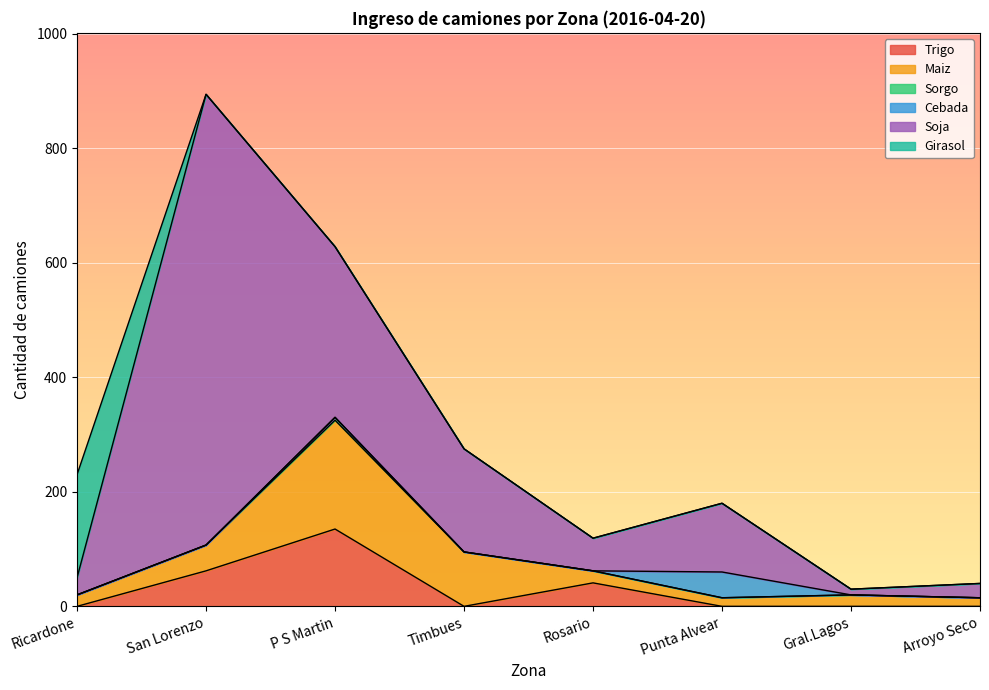

Which series changed the most between Timbues and Arroyo Seco?

Soja